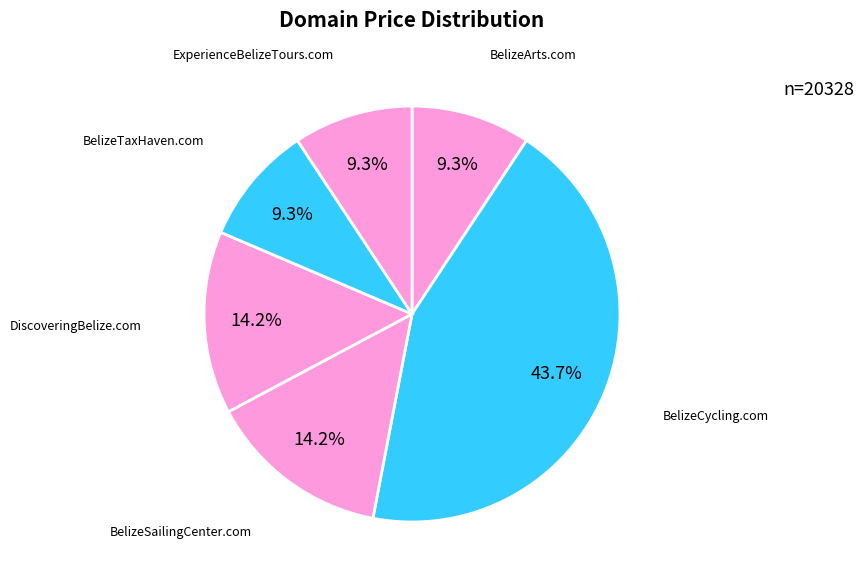

Count the number of slices in the pie.

6